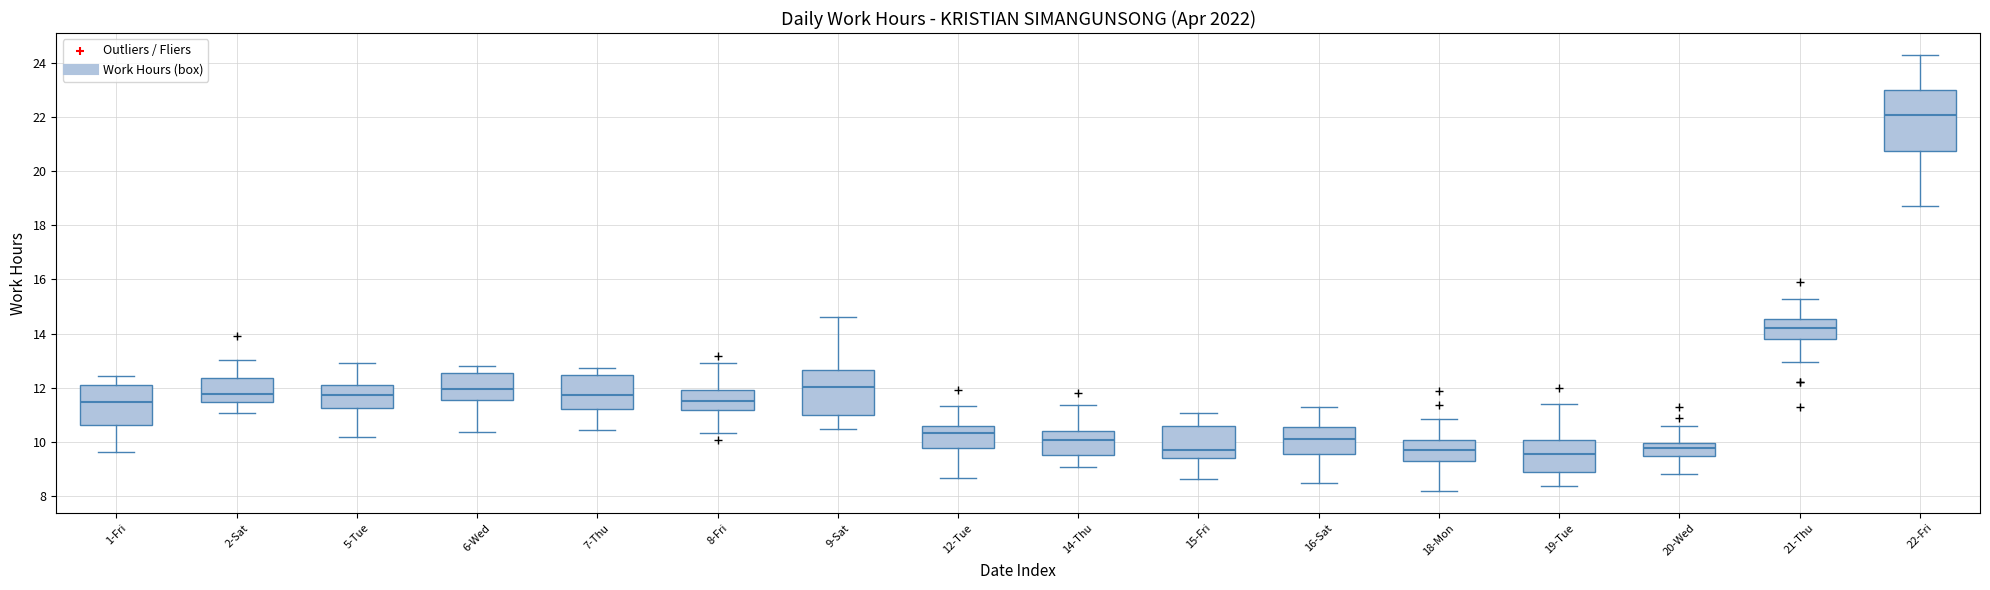

Reading left to right, read every box against the y-axis: the position of its median line, the range the box covers, and the ends of its whiskers. The values are not printed on the chart, so give them approximately, as read against the axis.

1-Fri: median 11.4, box 10.6 to 12.0, whiskers 9.6 to 12.4
2-Sat: median 11.8, box 11.4 to 12.4, whiskers 11.0 to 13.0
5-Tue: median 11.8, box 11.2 to 12.2, whiskers 10.2 to 13.0
6-Wed: median 12.0, box 11.6 to 12.6, whiskers 10.4 to 12.8
7-Thu: median 11.8, box 11.2 to 12.4, whiskers 10.4 to 12.8
8-Fri: median 11.4, box 11.2 to 12.0, whiskers 10.4 to 13.0
9-Sat: median 12.0, box 11.0 to 12.6, whiskers 10.4 to 14.6
12-Tue: median 10.4, box 9.8 to 10.6, whiskers 8.6 to 11.4
14-Thu: median 10.0, box 9.6 to 10.4, whiskers 9.0 to 11.4
15-Fri: median 9.8, box 9.4 to 10.6, whiskers 8.6 to 11.0
16-Sat: median 10.0, box 9.6 to 10.6, whiskers 8.4 to 11.2
18-Mon: median 9.8, box 9.4 to 10.0, whiskers 8.2 to 10.8
19-Tue: median 9.6, box 8.8 to 10.0, whiskers 8.4 to 11.4
20-Wed: median 9.8, box 9.4 to 10.0, whiskers 8.8 to 10.6
21-Thu: median 14.2, box 13.8 to 14.6, whiskers 13.0 to 15.2
22-Fri: median 22.0, box 20.8 to 23.0, whiskers 18.6 to 24.2